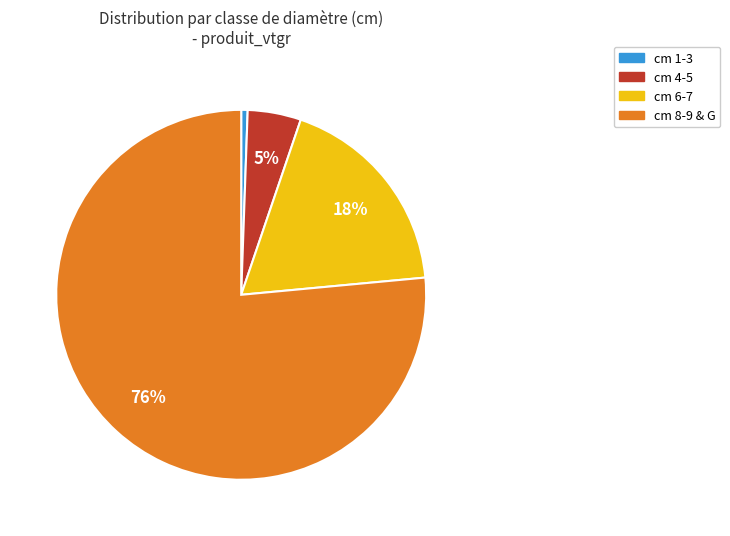

To the nearest percent, what is the average slice percentage?

25%